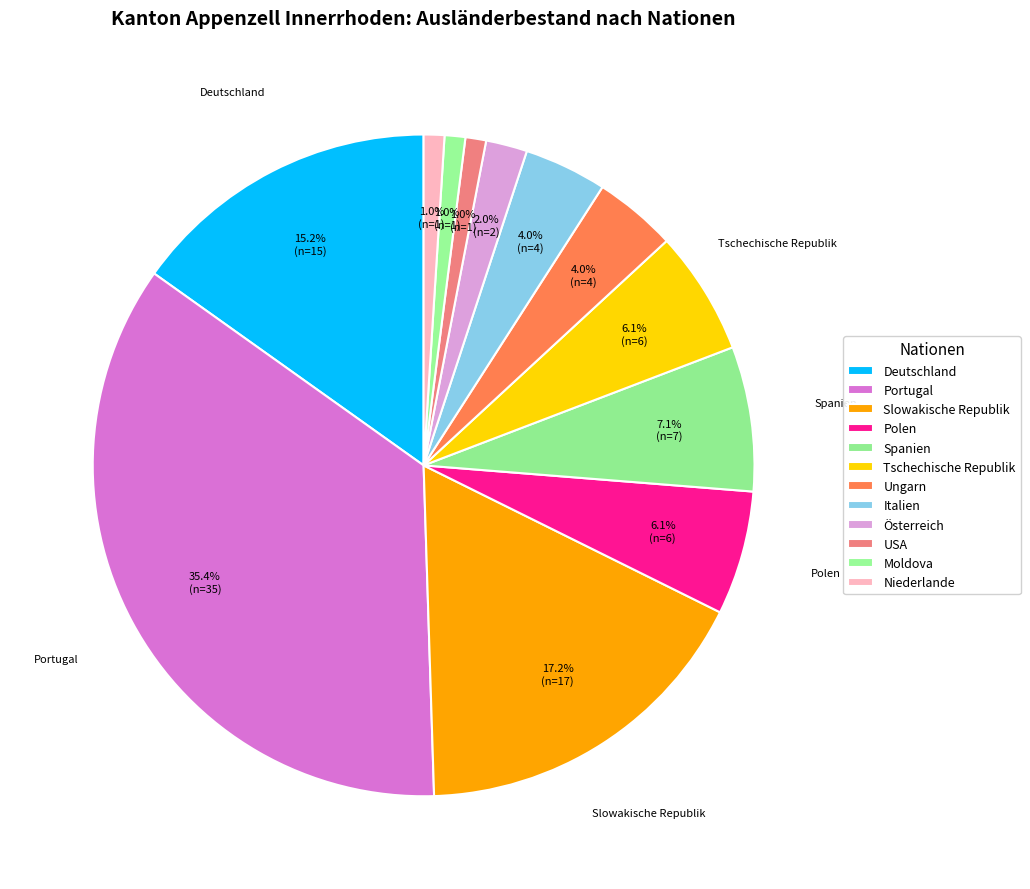

Does Deutschland represent more than half of the total?

No